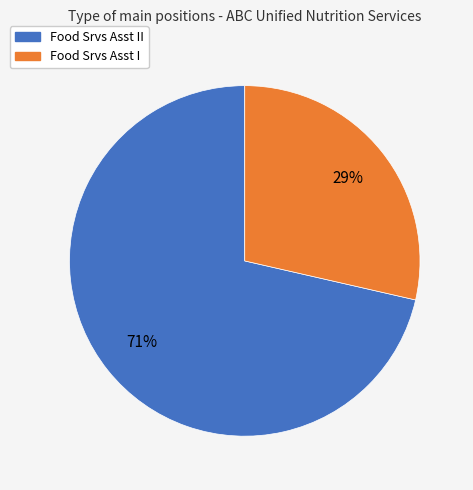

Between Food Srvs Asst I and Food Srvs Asst II, which is larger?

Food Srvs Asst II